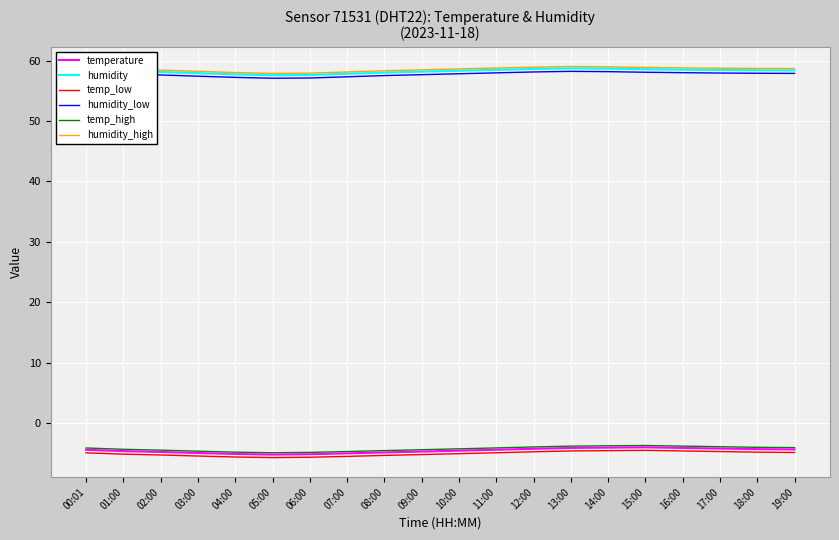

What is the total value across all series at 03:00?

158.6